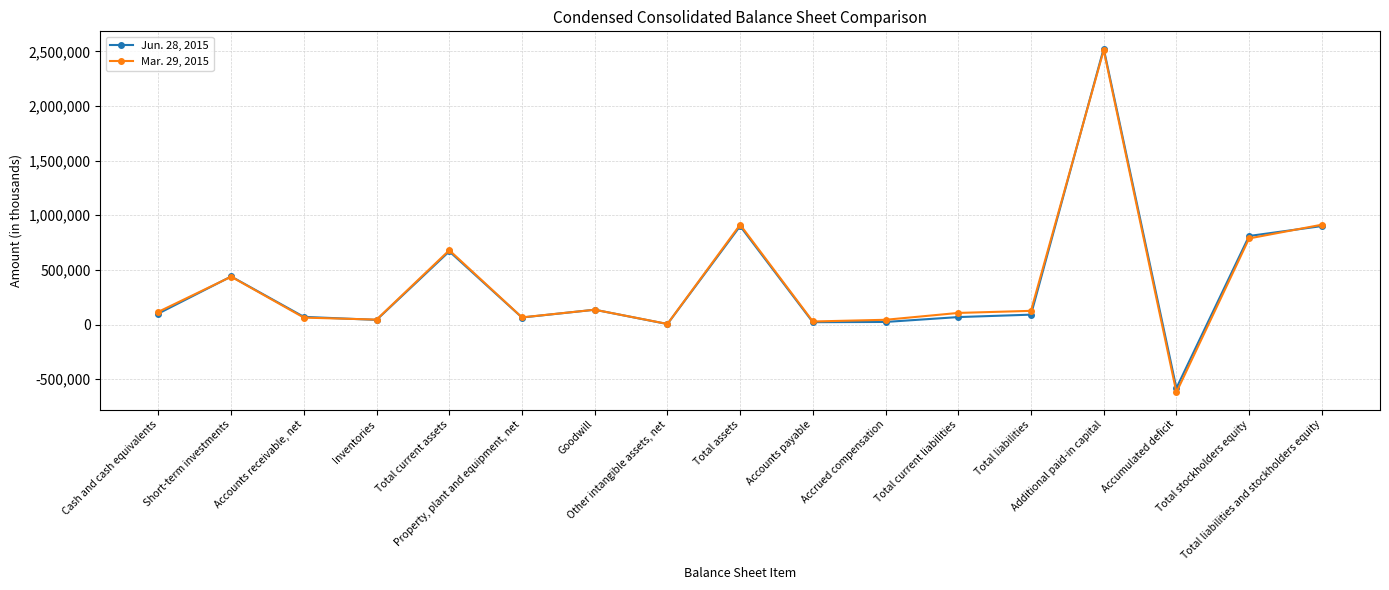

How many categories are shown in the chart?

17